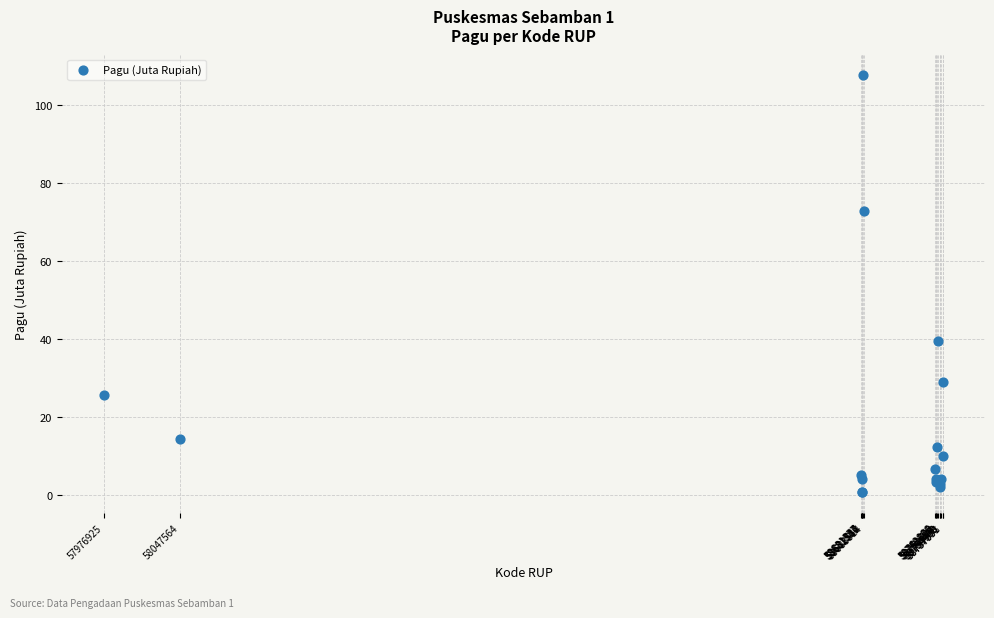

What Y value in the scatter plot is closest to 54?

39.5